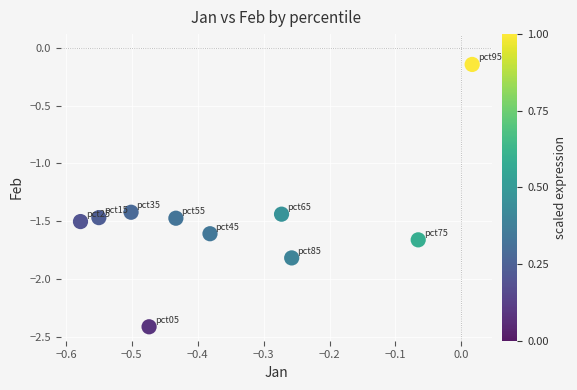

What is the average X value?

-0.3